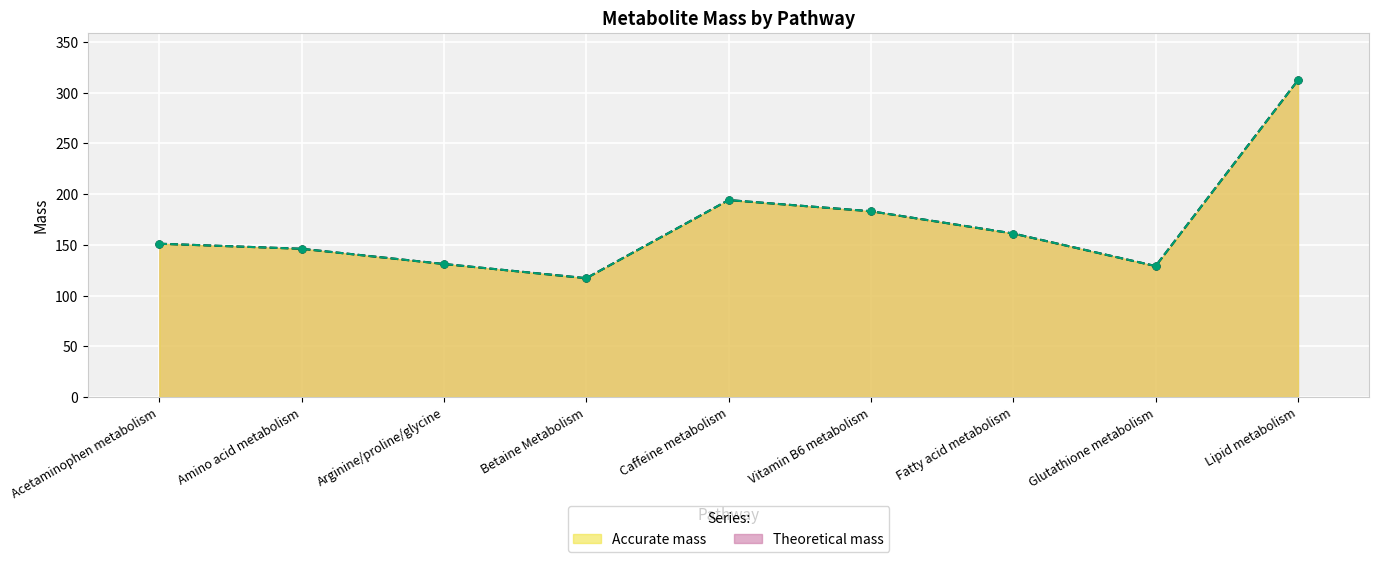

In Accurate mass, how many points are lower than both neighbors (excluding endpoints)?

2